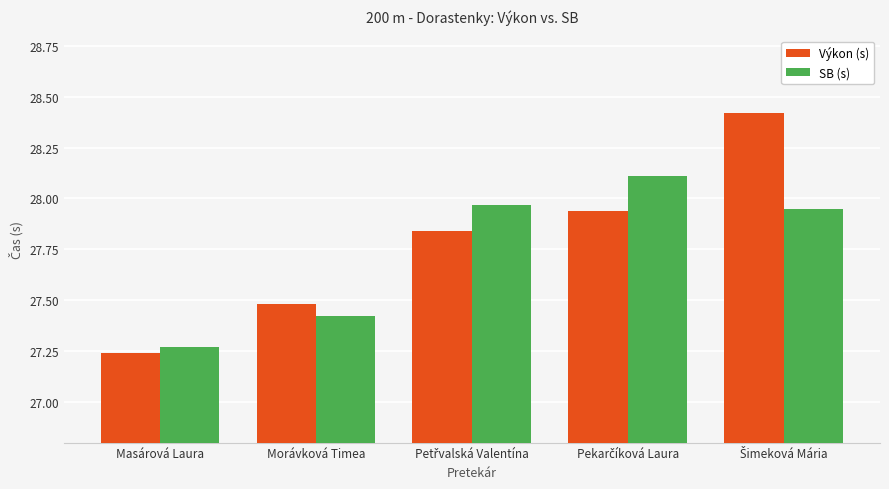

What is the difference between the second highest and minimum values in the SB (s) series?

0.7